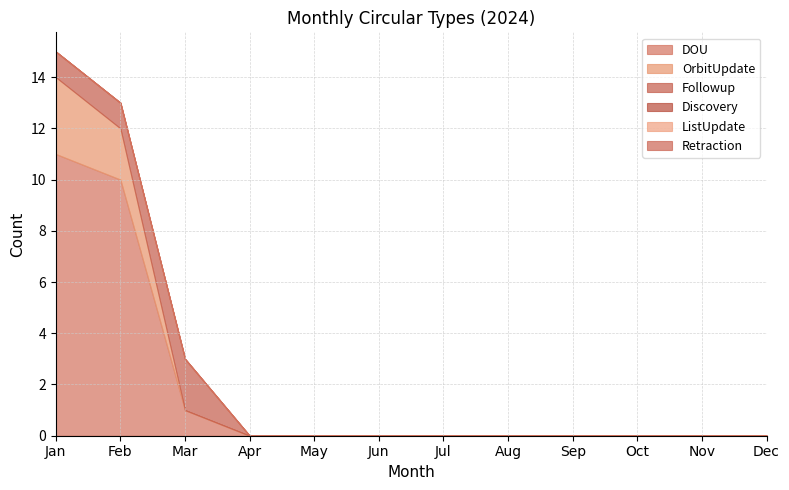

Reading left to right, what are all the values shown in this chart?

DOU: Jan=11	Feb=10	Mar=1	Apr=0	May=0	Jun=0	Jul=0	Aug=0	Sep=0	Oct=0	Nov=0	Dec=0
OrbitUpdate: Jan=3	Feb=2	Mar=0	Apr=0	May=0	Jun=0	Jul=0	Aug=0	Sep=0	Oct=0	Nov=0	Dec=0
Followup: Jan=1	Feb=1	Mar=2	Apr=0	May=0	Jun=0	Jul=0	Aug=0	Sep=0	Oct=0	Nov=0	Dec=0
Discovery: Jan=0	Feb=0	Mar=0	Apr=0	May=0	Jun=0	Jul=0	Aug=0	Sep=0	Oct=0	Nov=0	Dec=0
ListUpdate: Jan=0	Feb=0	Mar=0	Apr=0	May=0	Jun=0	Jul=0	Aug=0	Sep=0	Oct=0	Nov=0	Dec=0
Retraction: Jan=0	Feb=0	Mar=0	Apr=0	May=0	Jun=0	Jul=0	Aug=0	Sep=0	Oct=0	Nov=0	Dec=0